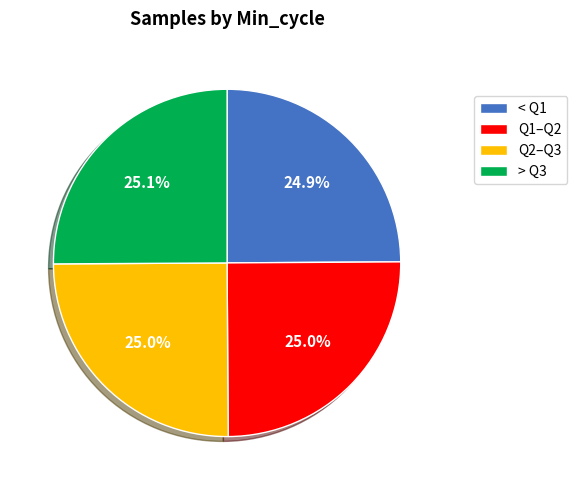

To the nearest percent, what is the average slice percentage?

25%